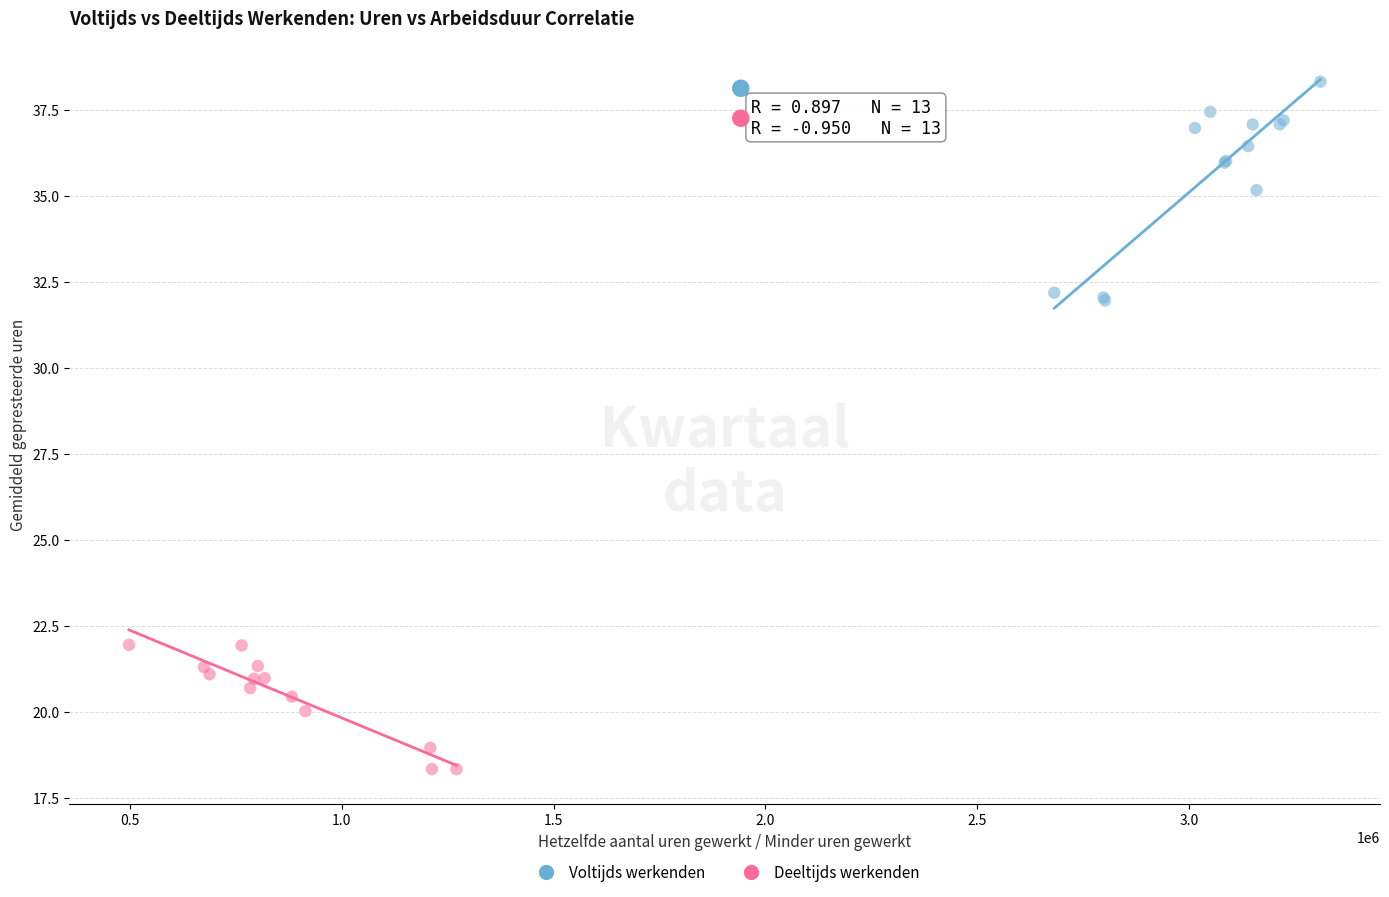

Which series contains the highest Y value?

Voltijds werkenden